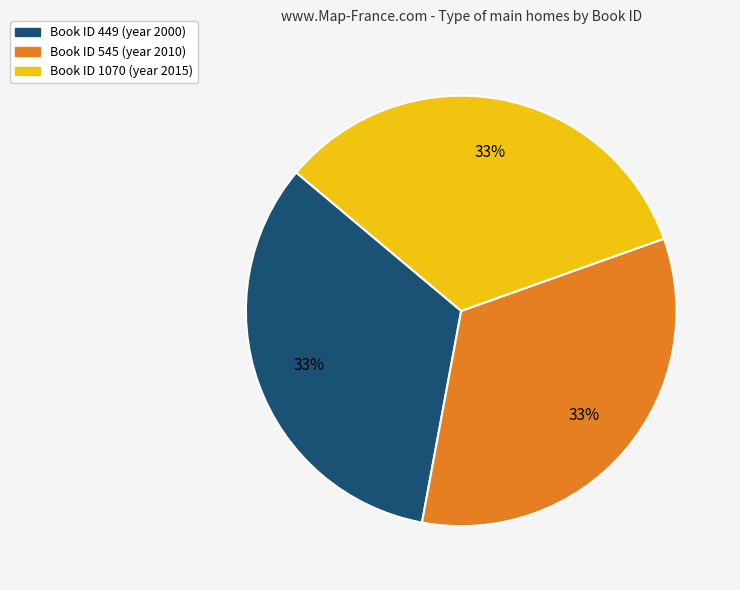

Does any single category account for the majority?

No